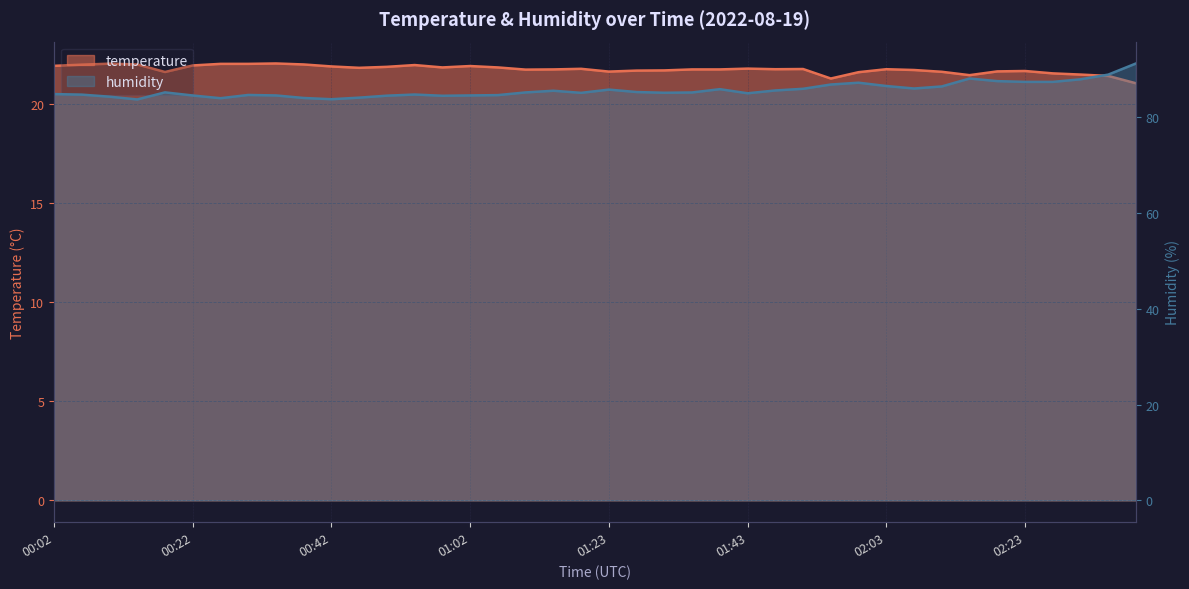

How many categories are shown in the chart?

40